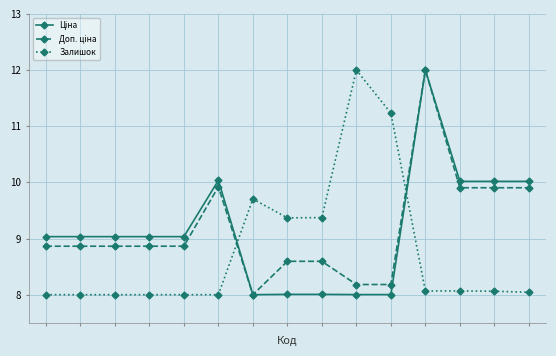

Count the number of categories in the chart.

15